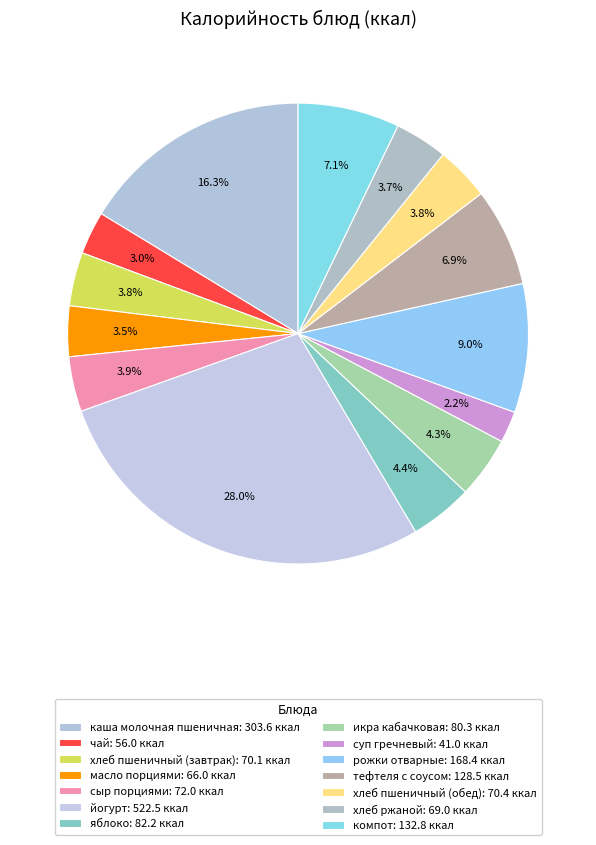

What is the change in value from тефтеля с соусом to хлеб ржаной?

-59.5